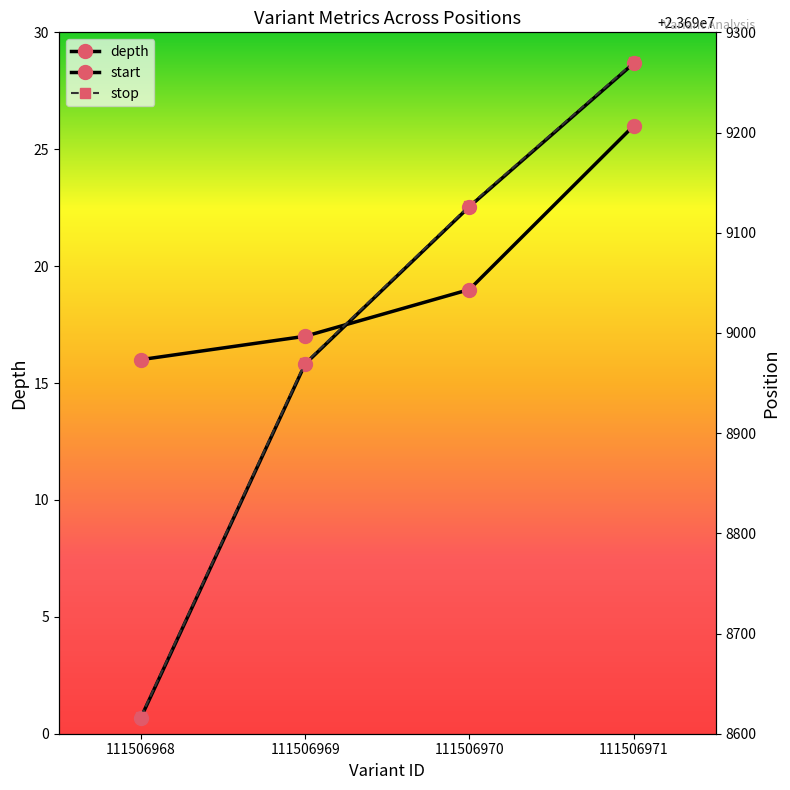

Which series has the widest spread of values?

start